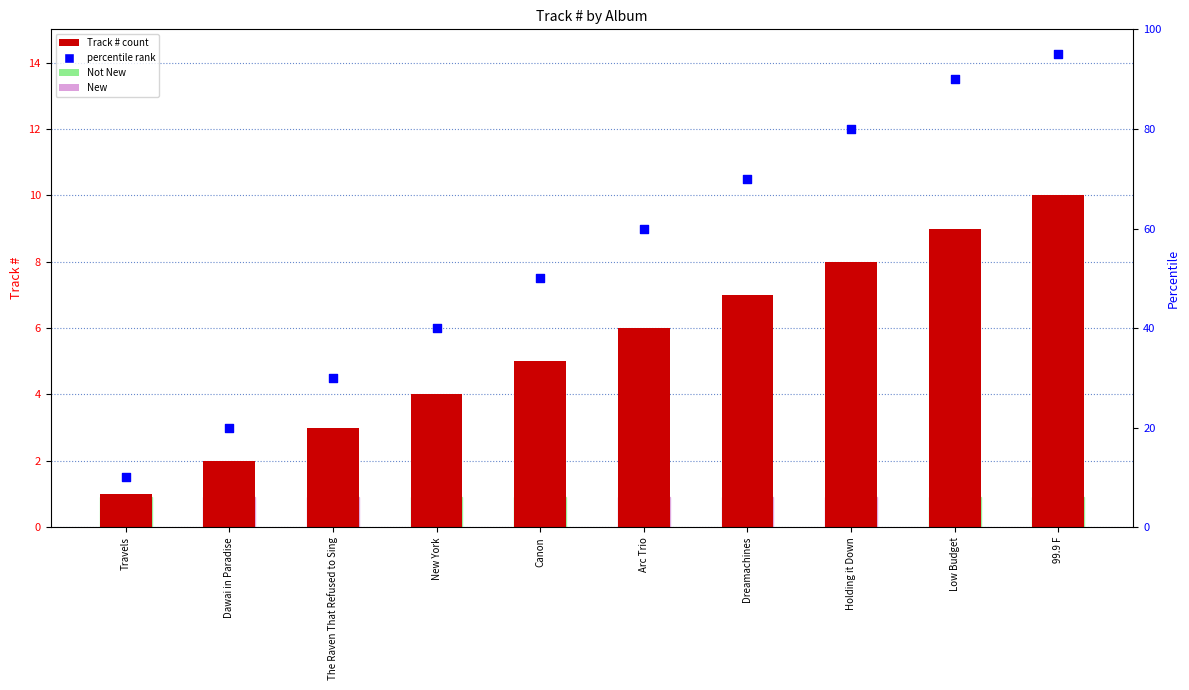

What is the total value across all series at Dawai in Paradise?

22